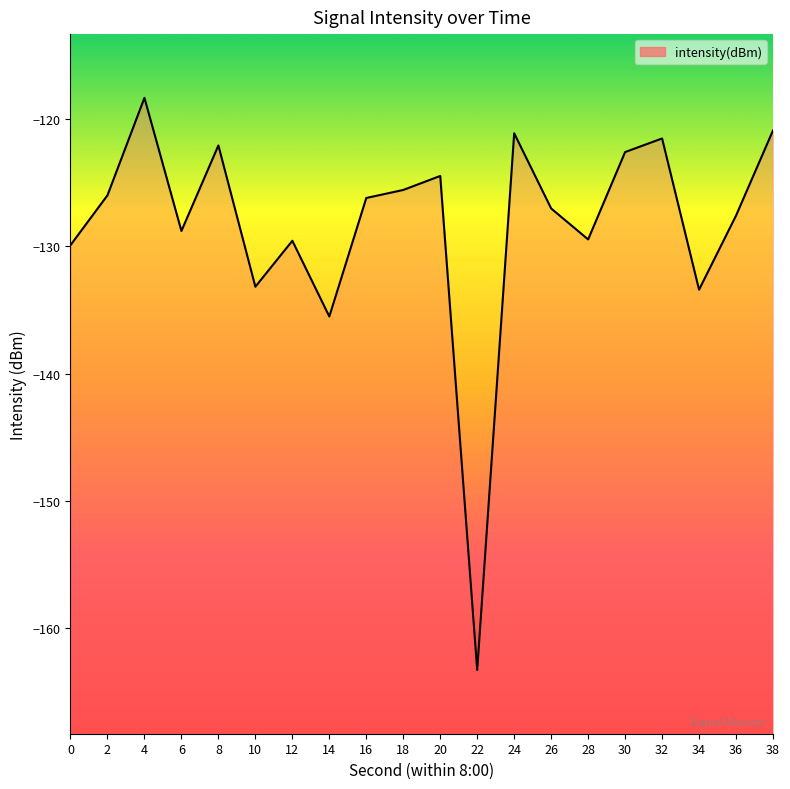

Which label corresponds to the smallest value in the chart?

22